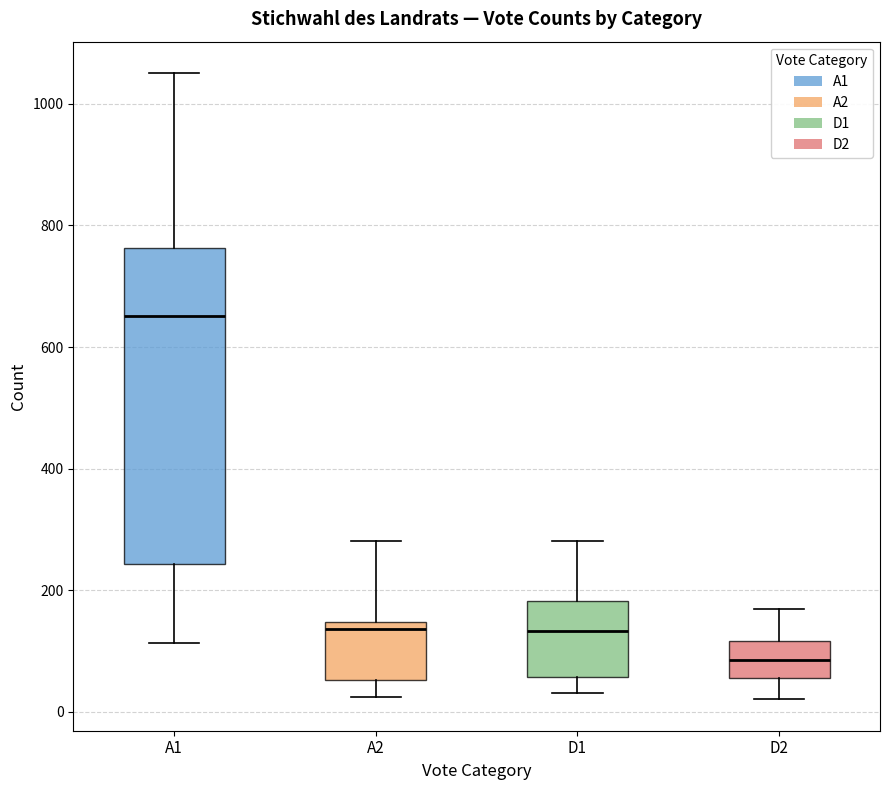

Where is the lower edge of the box for D1 on the y-axis? The values are not printed on the chart, so give them approximately, as read against the axis.

60